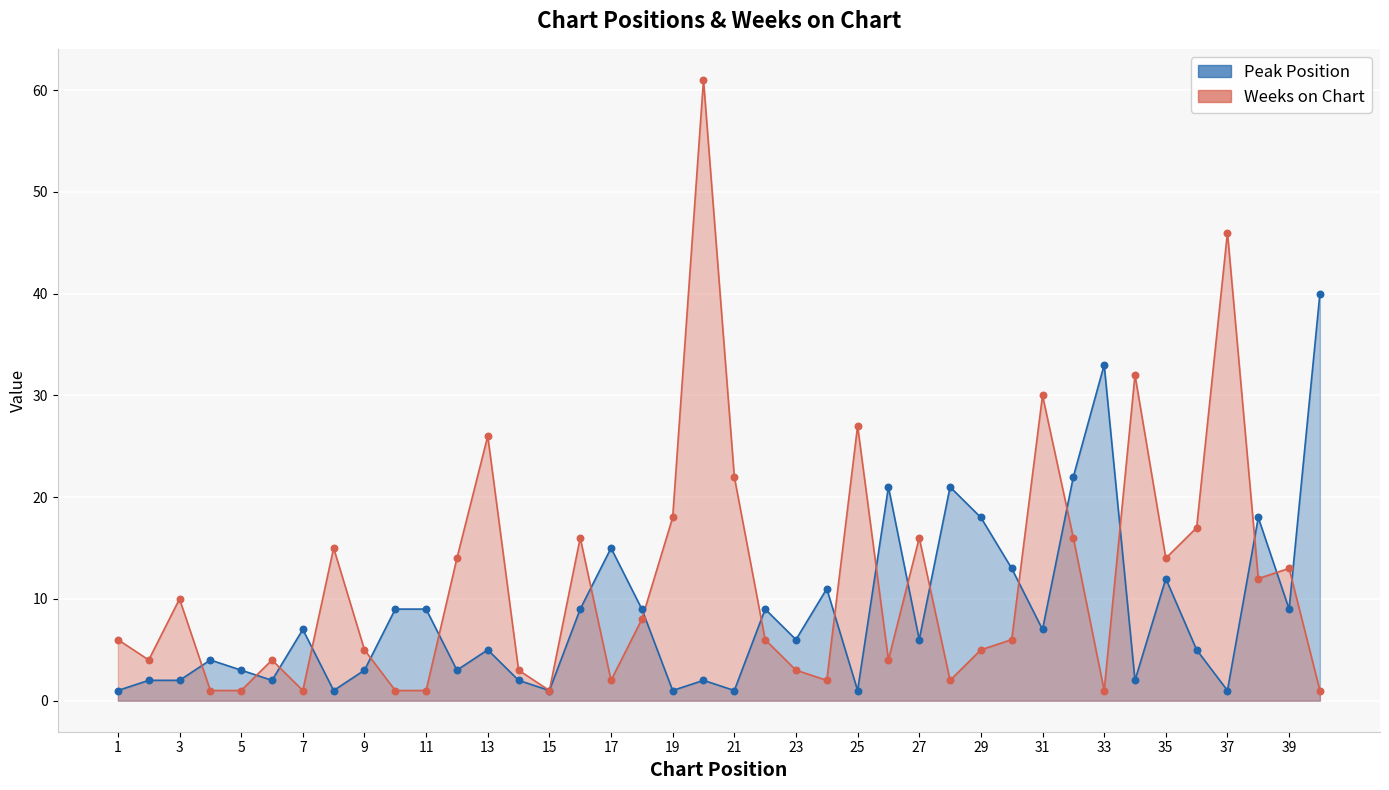

Which series has the largest total across all categories?

Weeks on Chart